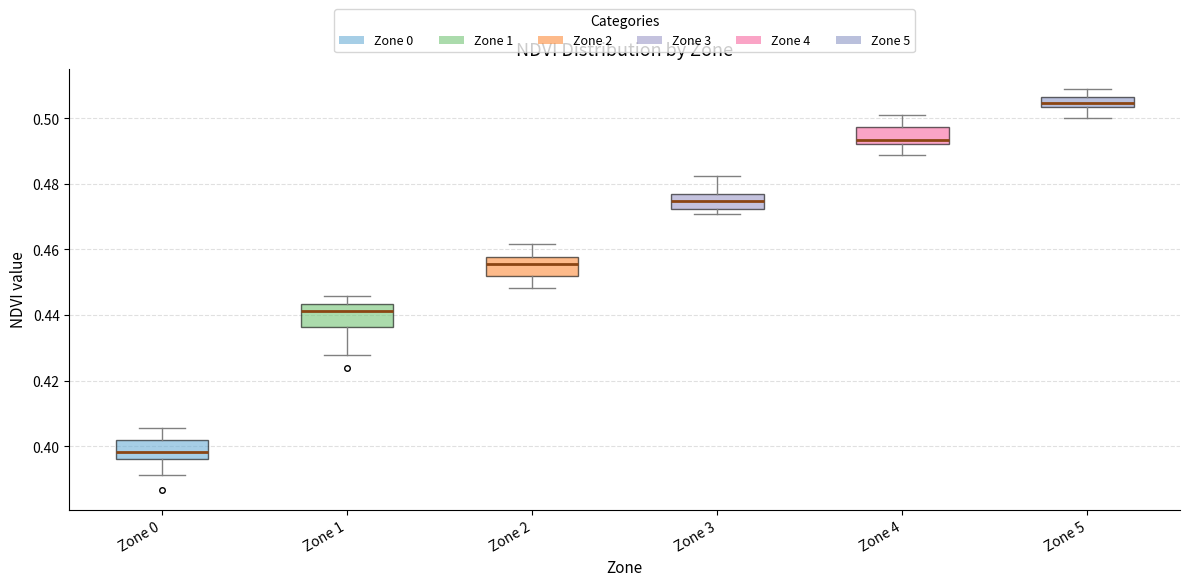

Where does the median line of the box for Zone 2 sit on the y-axis? The values are not printed on the chart, so give them approximately, as read against the axis.

0.456